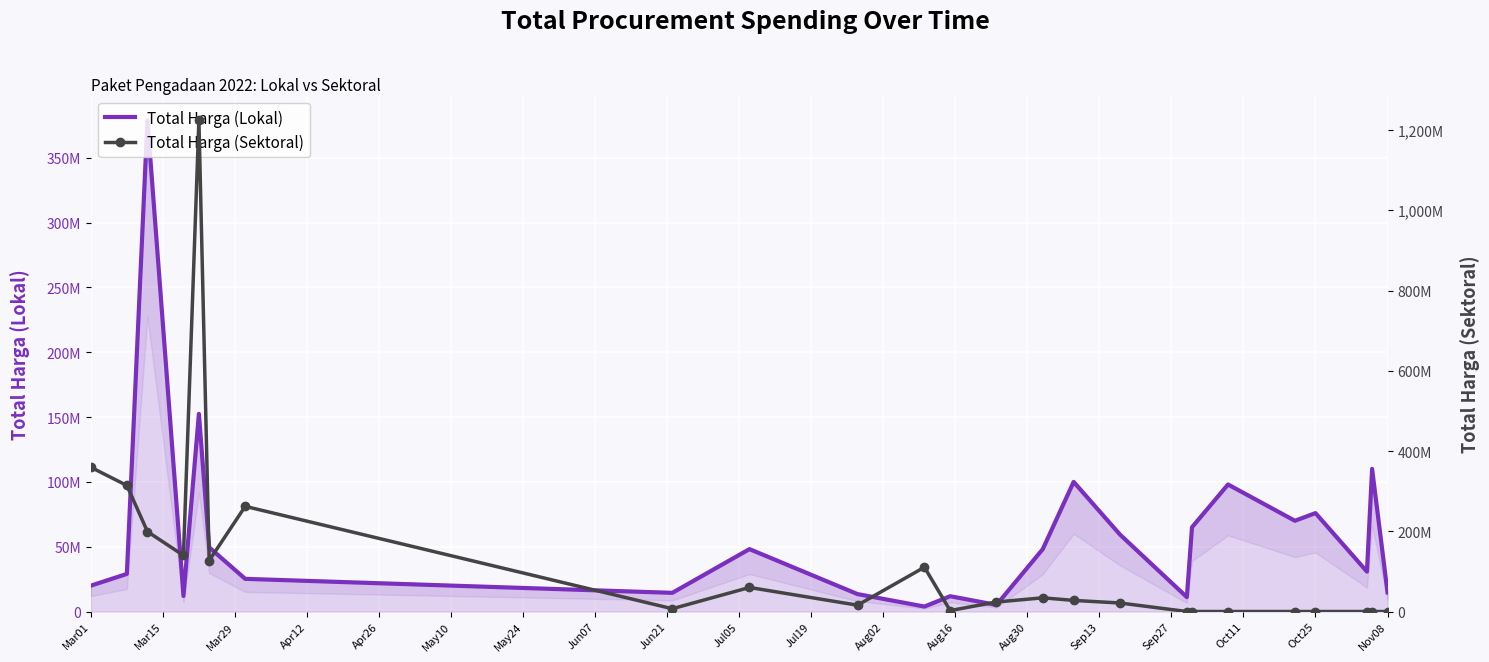

Which series changed the most between May24 and Aug30?

Total Harga (Sektoral)